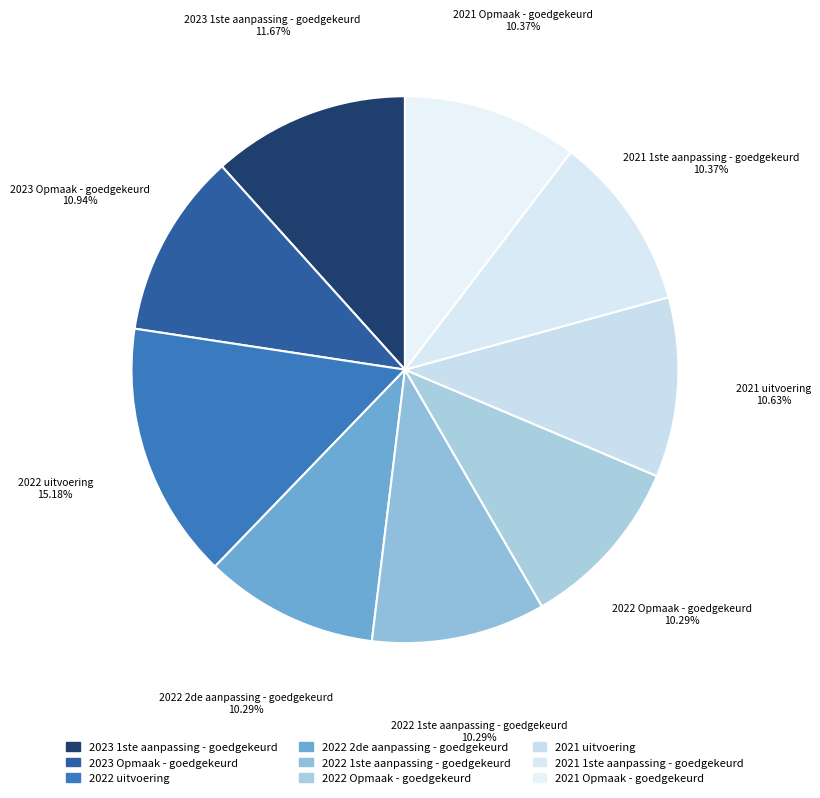

What is the change in value from 2023 Opmaak - goedgekeurd to 2022 2de aanpassing - goedgekeurd?

-2000